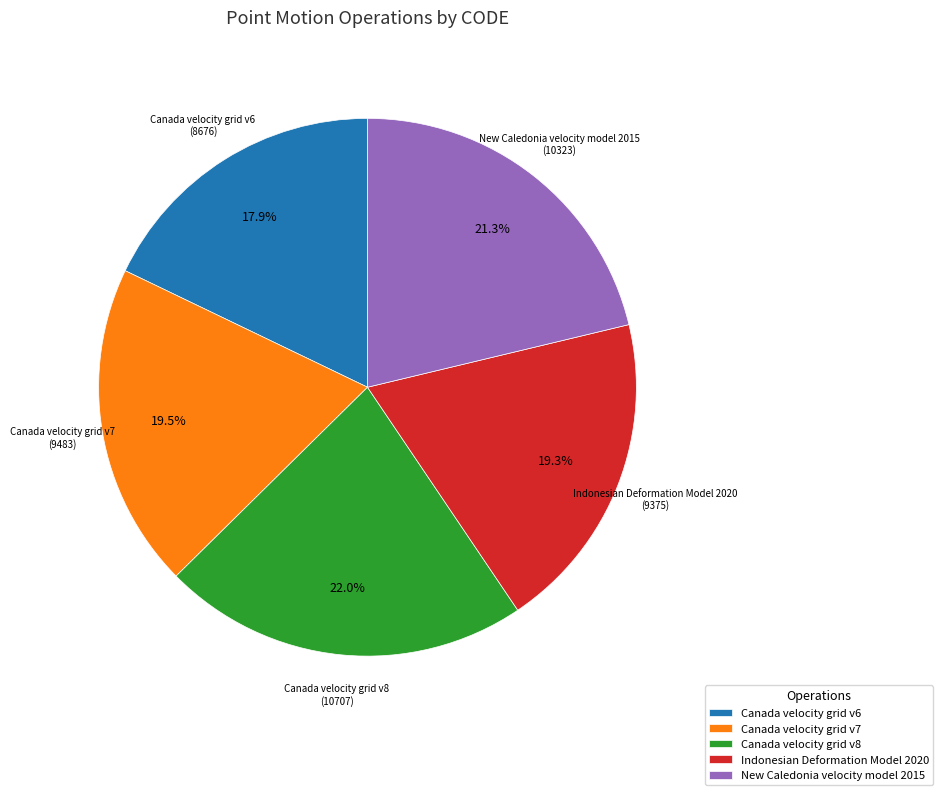

What is the ratio of the value at Canada velocity grid v8 to the value at Canada velocity grid v7?

1.1